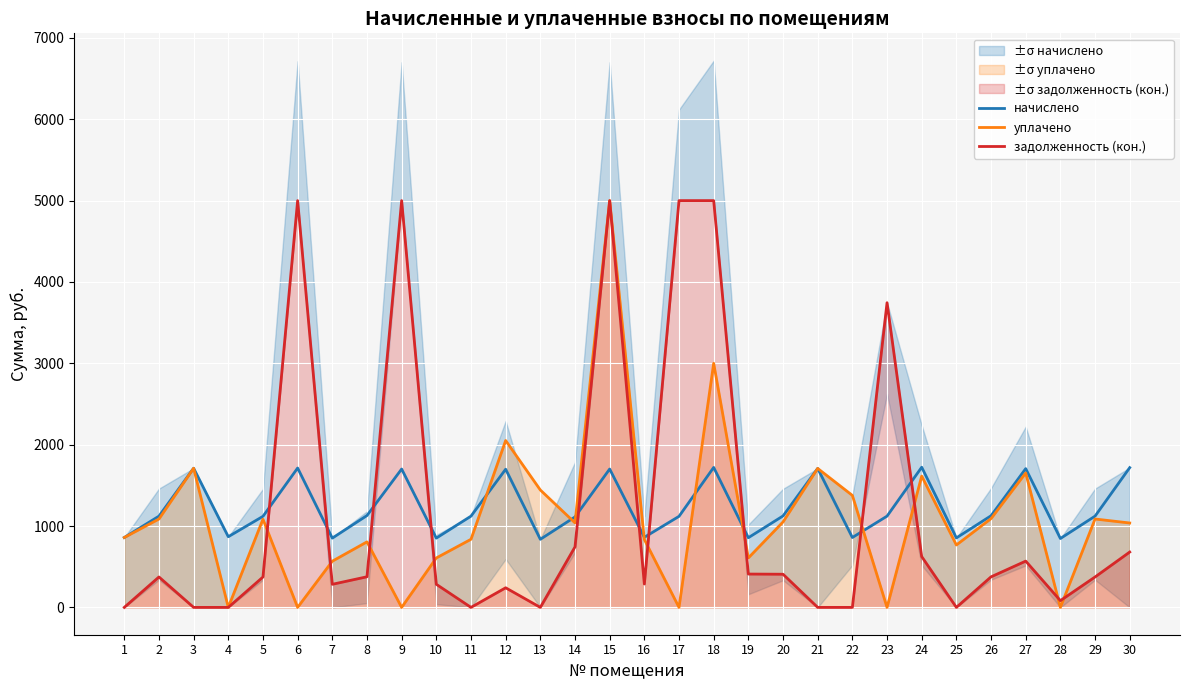

At 25, list the series in order from largest to smallest.

начислено, уплачено, задолженность (кон.)